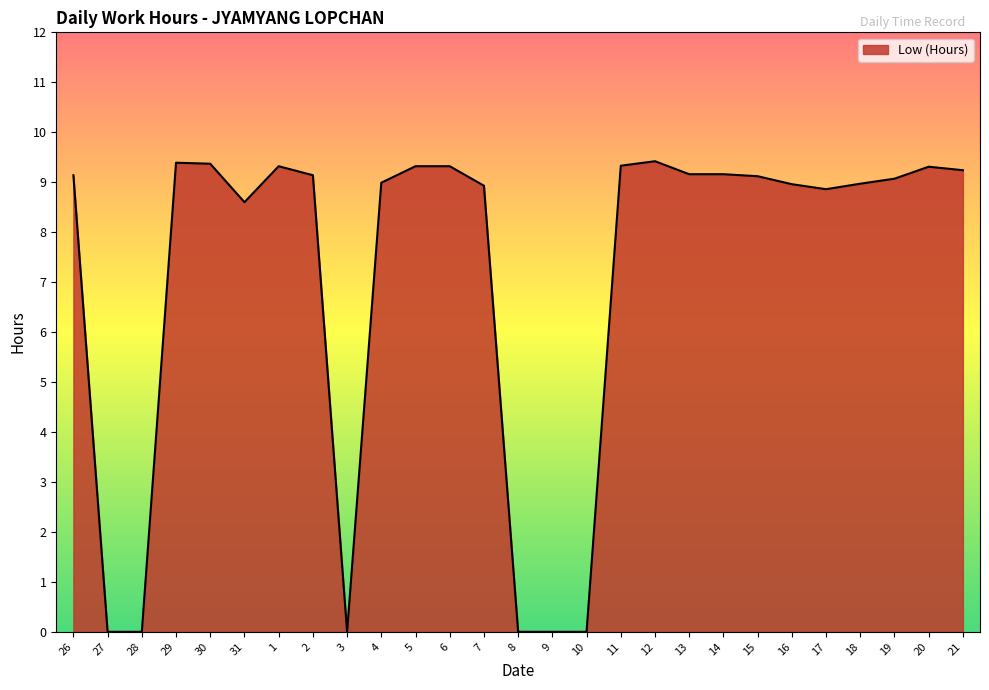

True or false: the data shows 9.3 at 20.

True